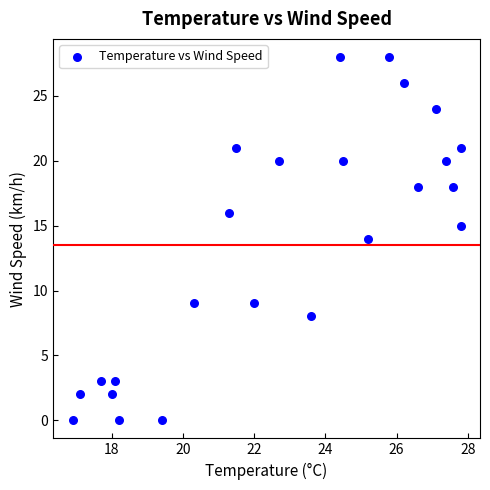

What is the range of Y values (max minus min)?

28